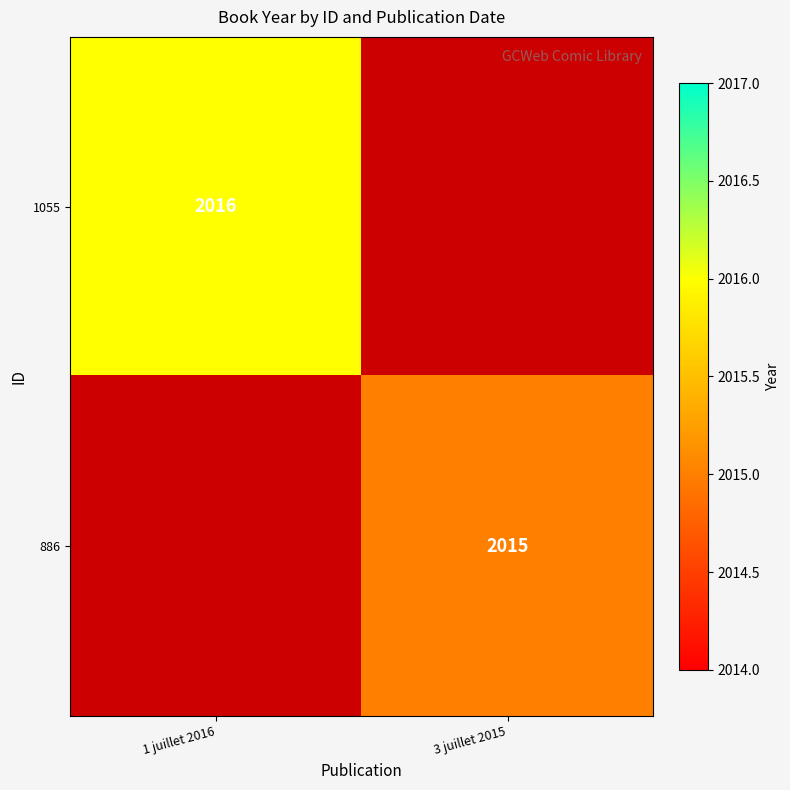

Which label corresponds to the smallest value in the chart?

3 juillet 2015